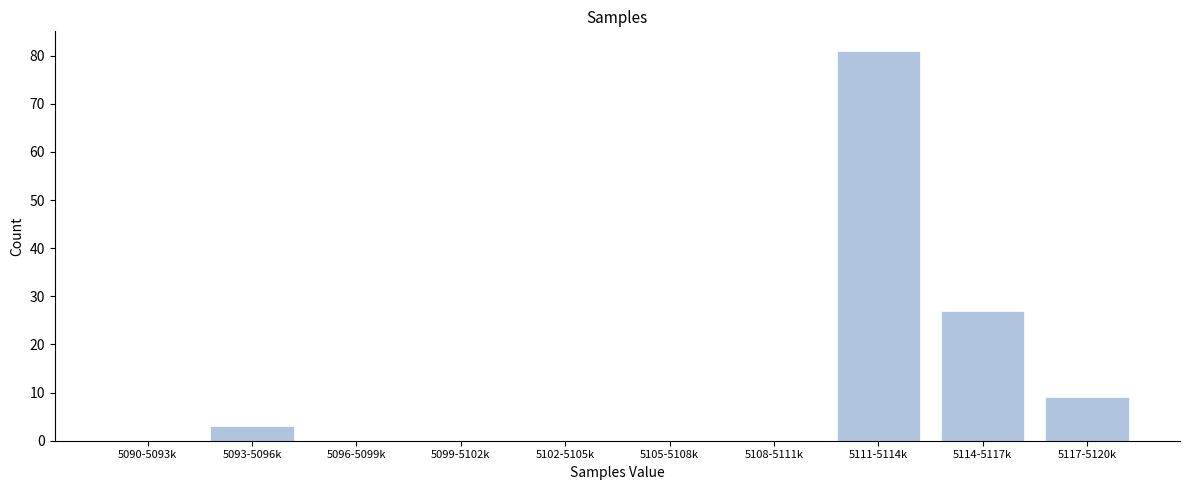

Reading left to right, list all the values displayed in this chart.

5090-5093k=0	5093-5096k=3	5096-5099k=0	5099-5102k=0	5102-5105k=0	5105-5108k=0	5108-5111k=0	5111-5114k=81	5114-5117k=27	5117-5120k=9